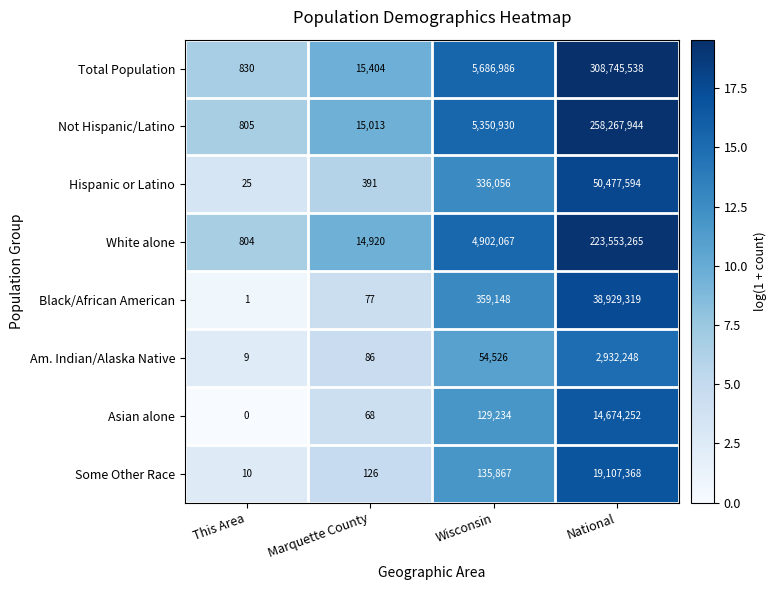

What is the difference between the highest and lowest values at This Area?

830